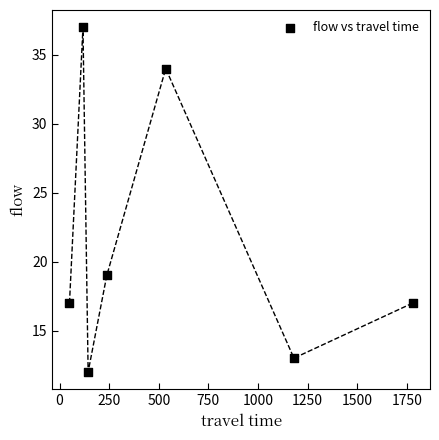

What is the range of X values (max minus min)?

1730